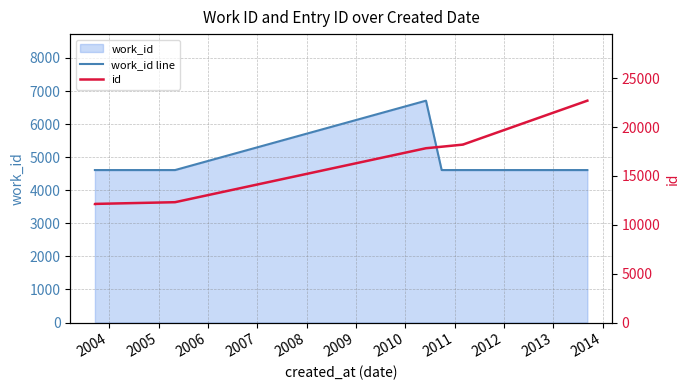

Is the value of id at 2006 greater than the value of work_id line at 2009?

Yes